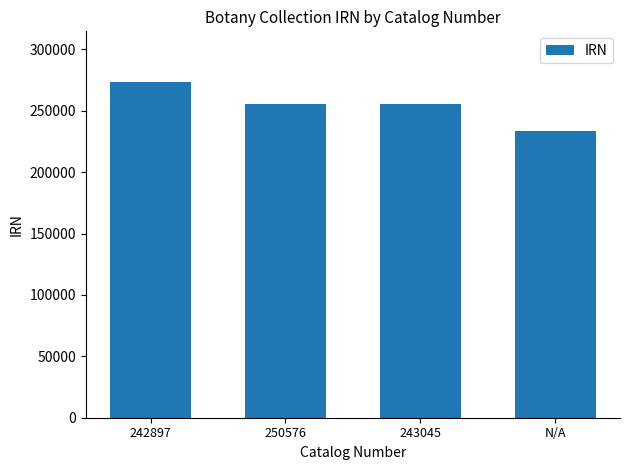

What is the ratio of the value at 242897 to the value at 243045?

1.1